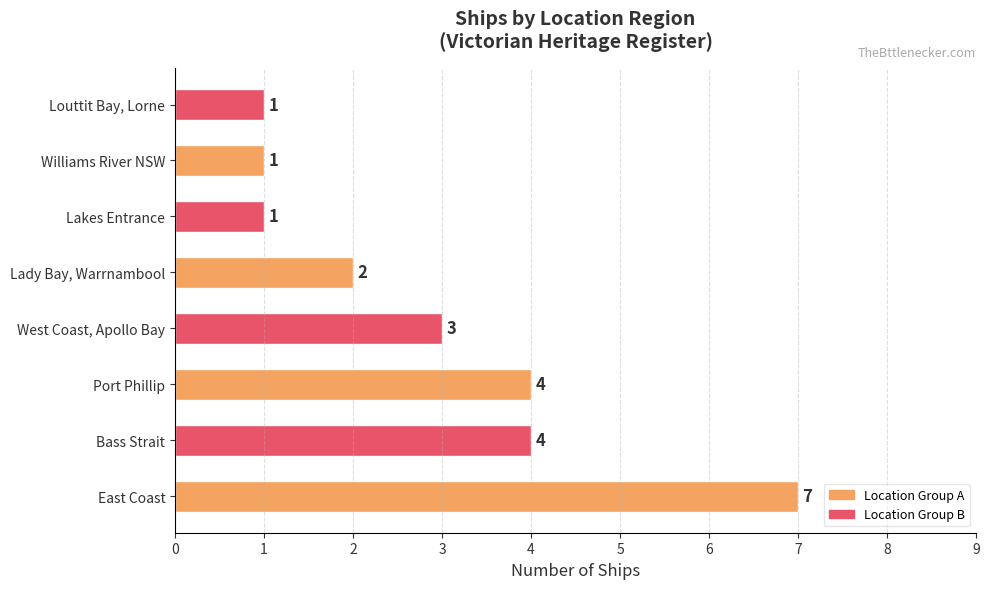

What is the average value?

3